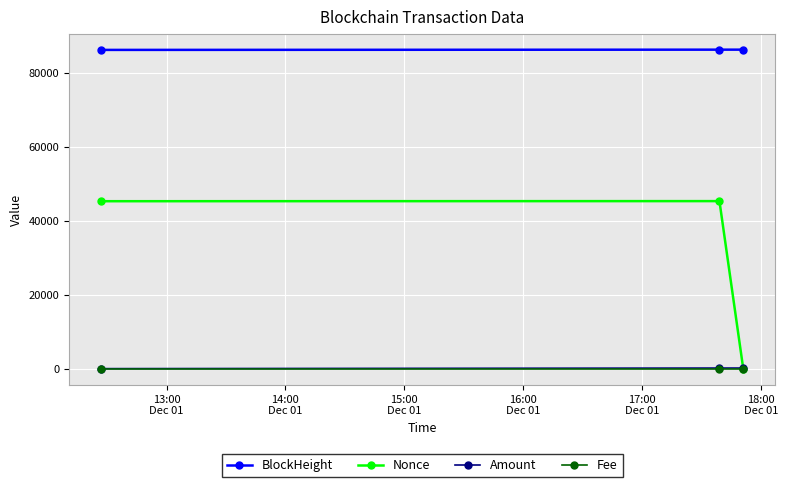

What is the maximum value for BlockHeight?

86274.0